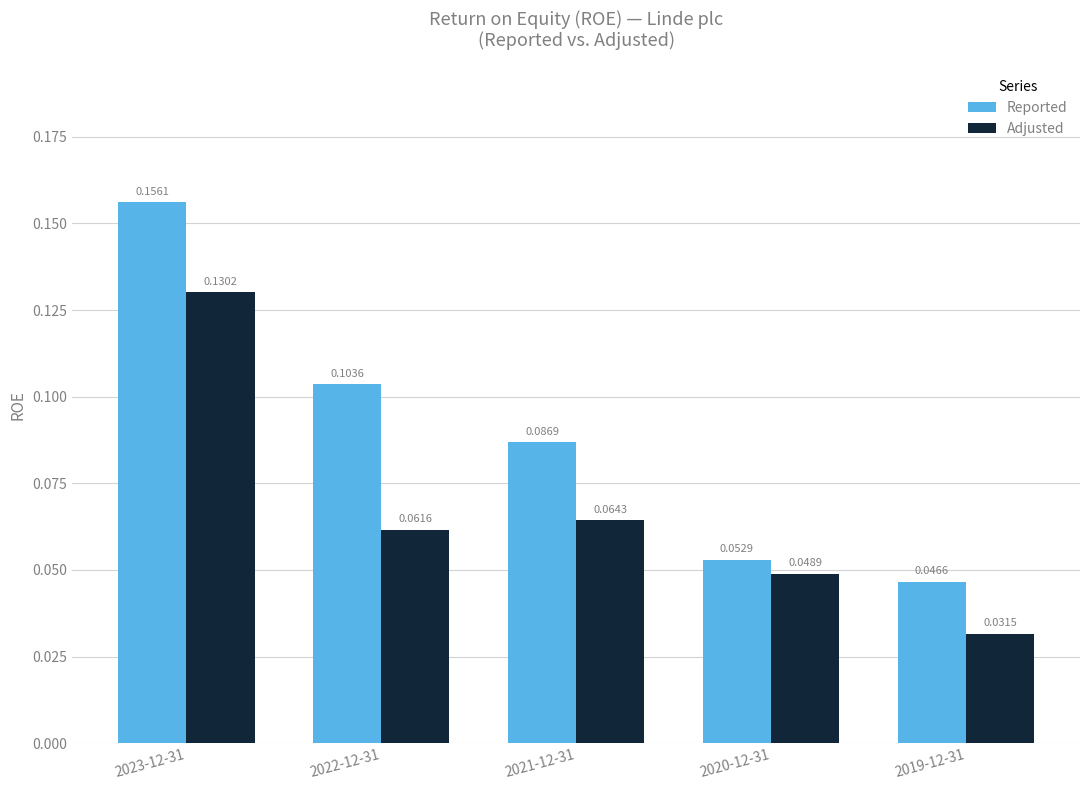

What is the sum of all Adjusted values?

0.3